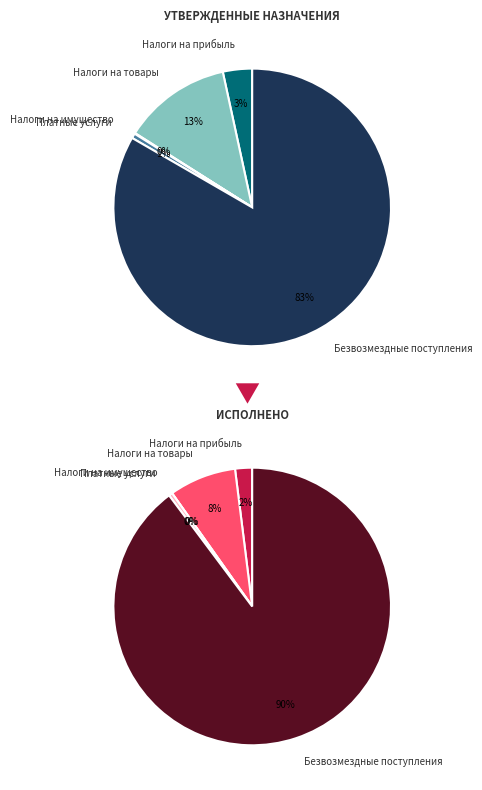

To the nearest percent, what is the combined percentage of НАЛОГИ НА ТОВАРЫ (РАБОТЫ, УСЛУГИ) and БЕЗВОЗМЕЗДНЫЕ ПОСТУПЛЕНИЯ?

98%